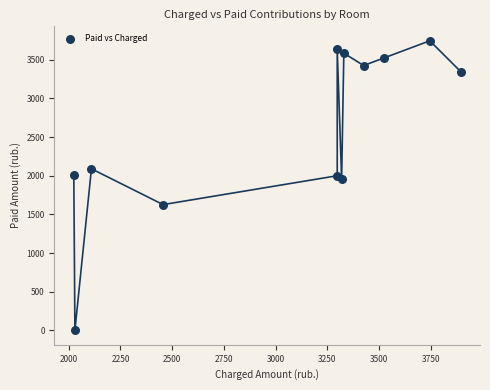

What is the range of X values (max minus min)?

1870.1